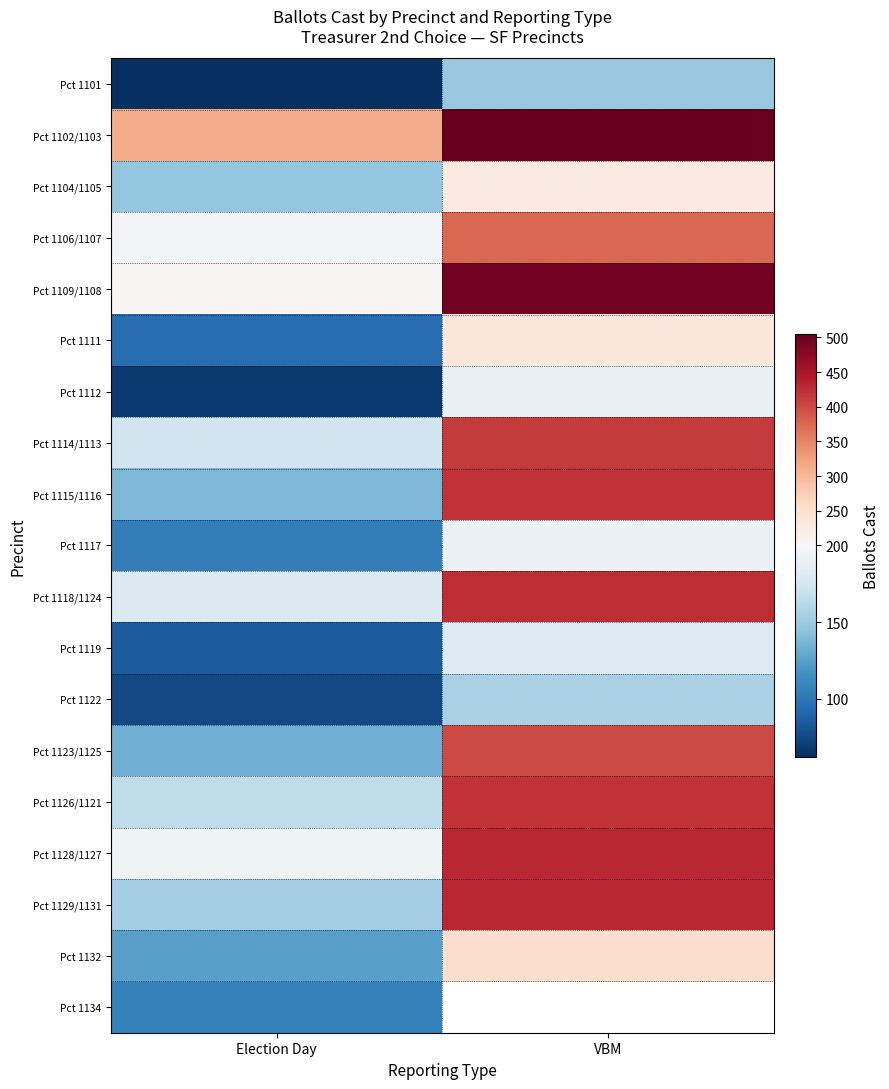

What is the total value across all series at Election Day?

2716.0